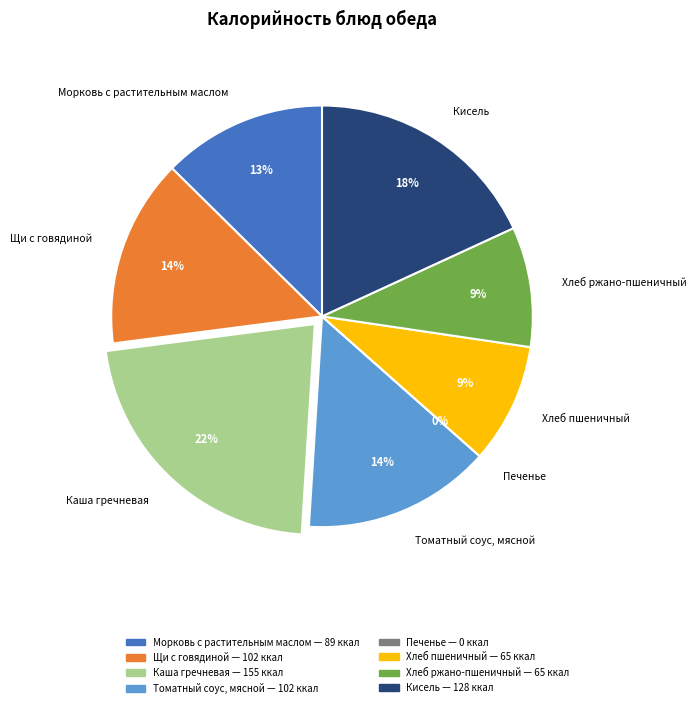

Is the sum of Хлеб пшеничный and Морковь с растительным маслом greater than half?

No